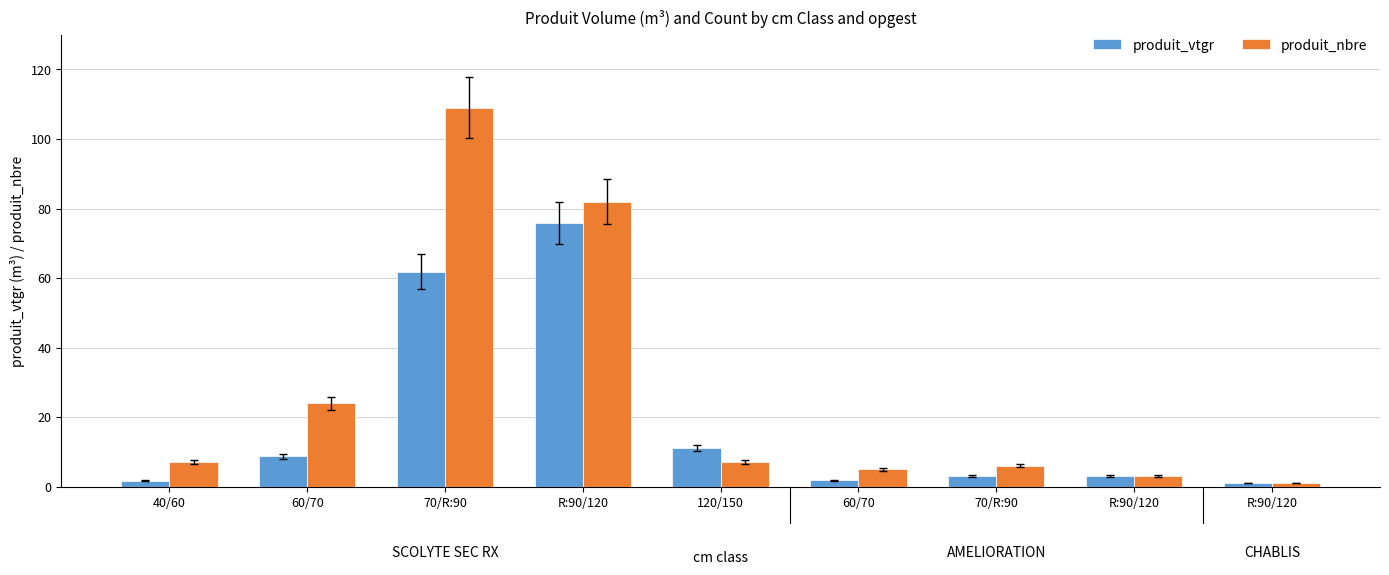

At which category is the sum across all series the highest?

70/R:90